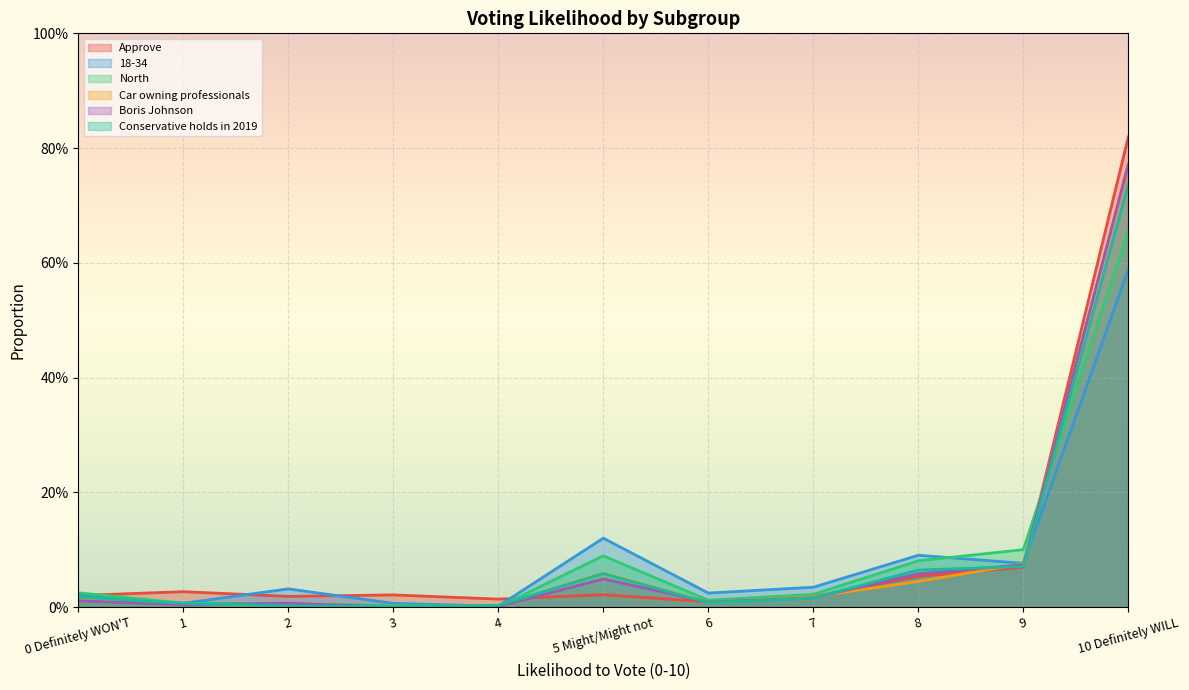

At which label does Conservative holds in 2019 reach its minimum?

3